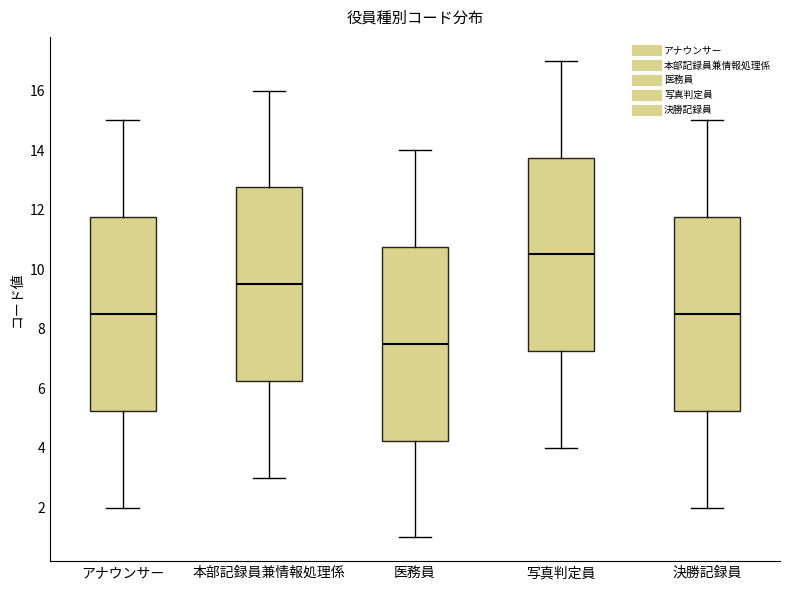

Which box's median line is the lowest?

医務員